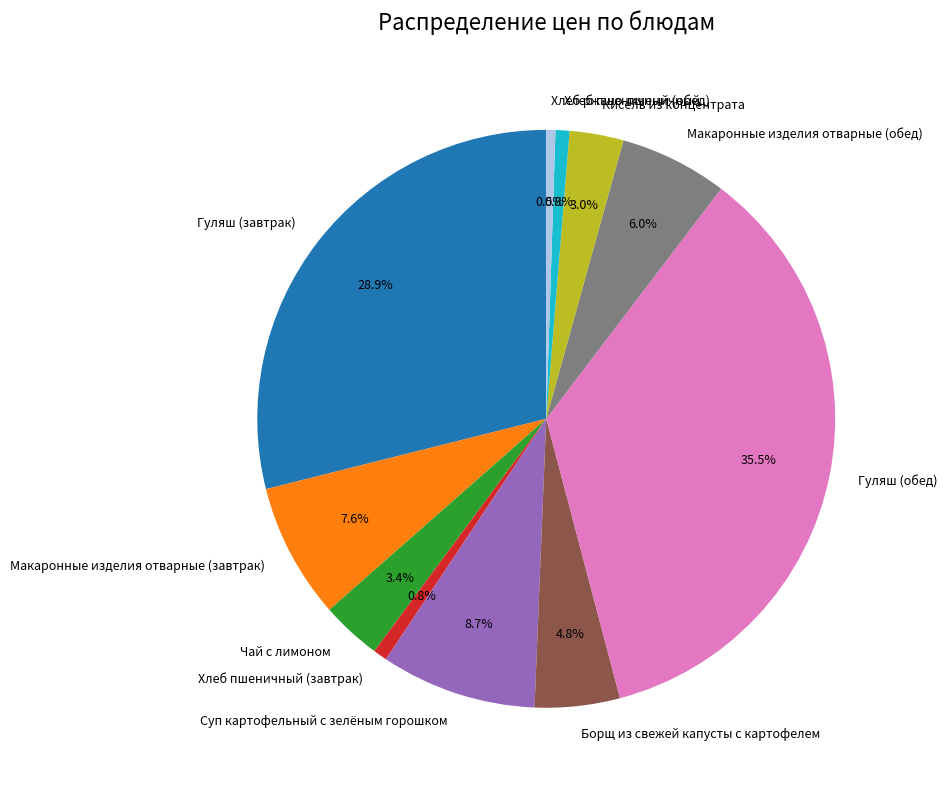

To the nearest percent, what is the combined percentage of Гуляш (завтрак) and Борщ из свежей капусты с картофелем?

34%